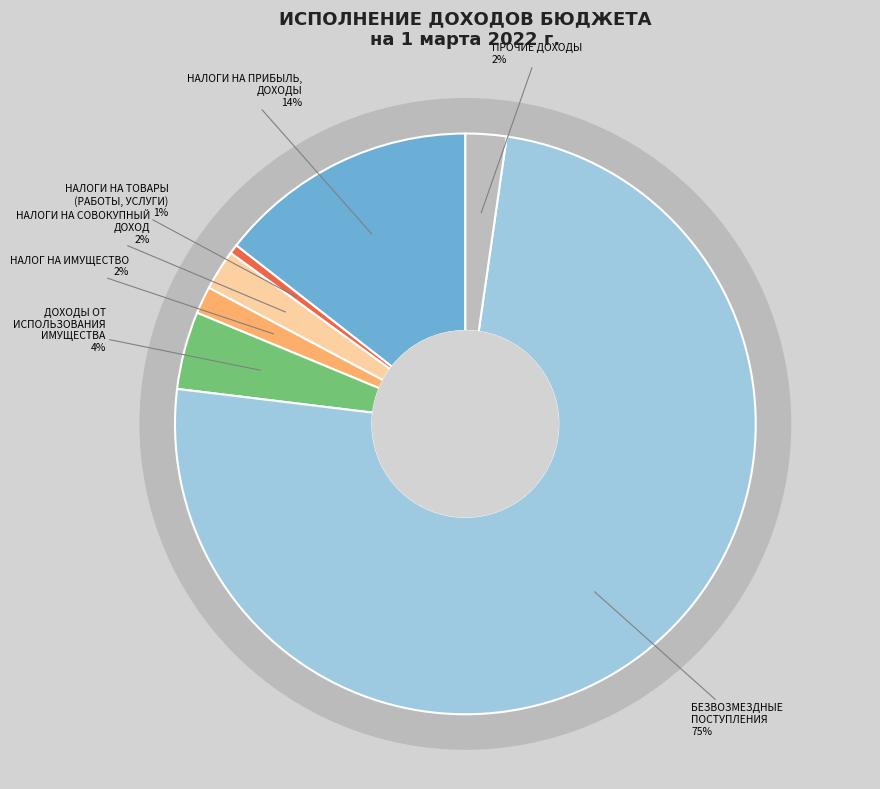

Rank the categories by value from lowest to highest.

НАЛОГИ НА ТОВАРЫ (РАБОТЫ, УСЛУГИ), НАЛОГ НА ИМУЩЕСТВО, НАЛОГИ НА СОВОКУПНЫЙ ДОХОД, ПРОЧИЕ ДОХОДЫ, ДОХОДЫ ОТ ИСПОЛЬЗОВАНИЯ ИМУЩЕСТВА, НАЛОГИ НА ПРИБЫЛЬ, ДОХОДЫ, БЕЗВОЗМЕЗДНЫЕ ПОСТУПЛЕНИЯ